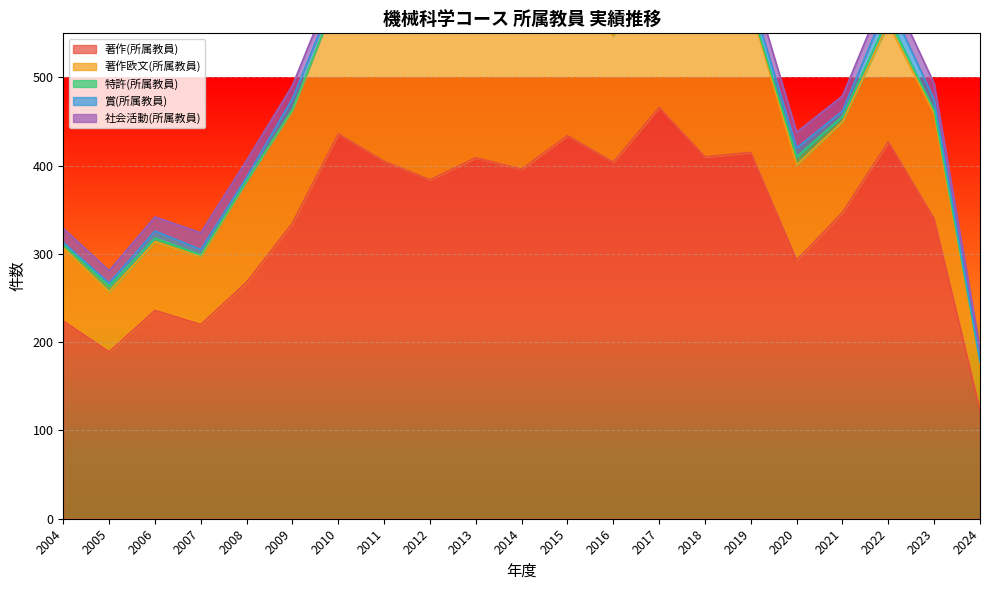

What is the sum of the 著作(所属教員) values at 2012 and 2015?

818